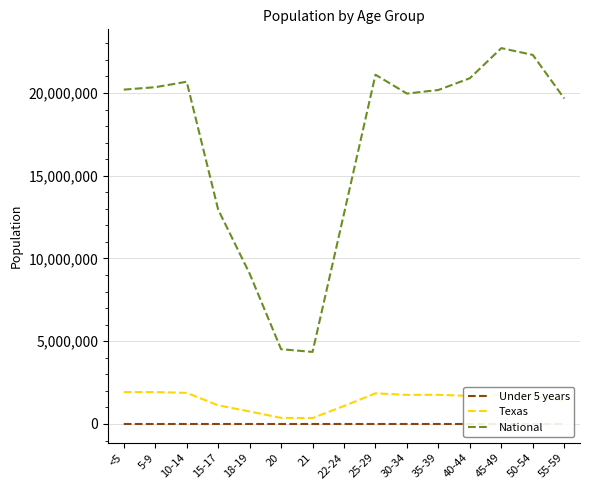

What is the minimum value for Texas?

359015